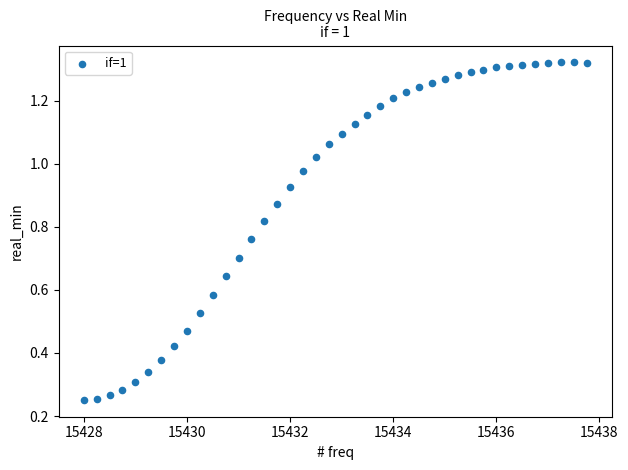

What is the range of X values (max minus min)?

9.8